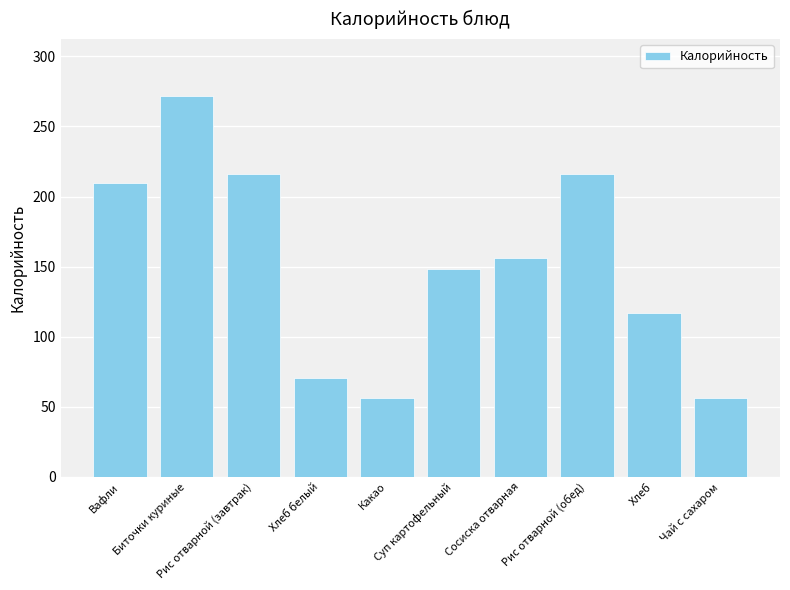

What is the smallest value displayed?

56.0